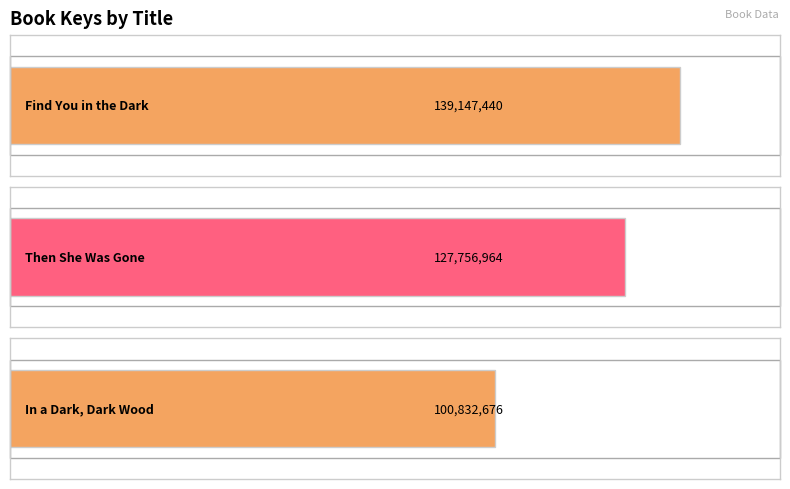

What position from the right is In a Dark, Dark Wood?

1